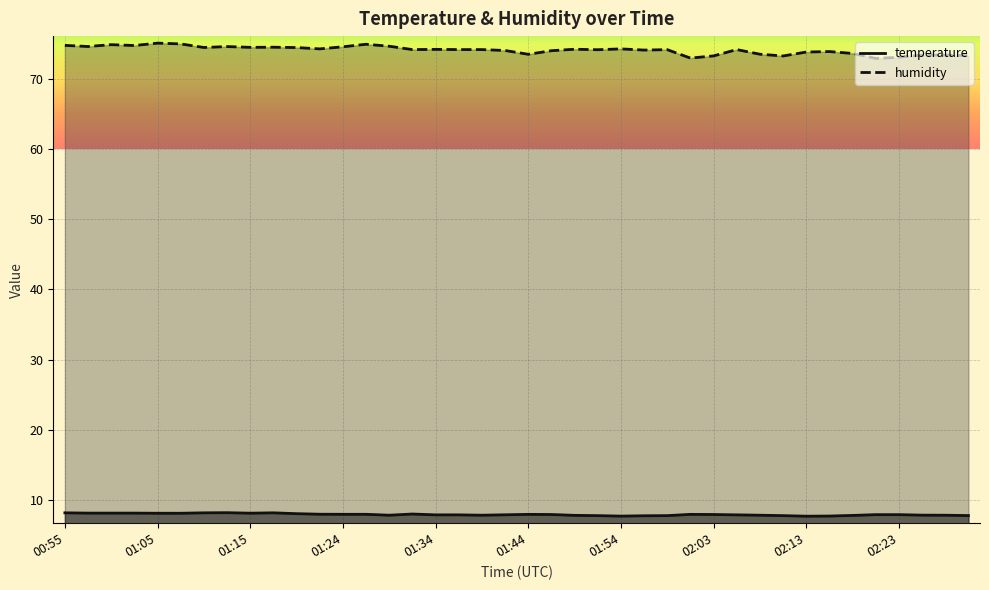

True or false: temperature has more than 1 points higher than both neighbors.

True